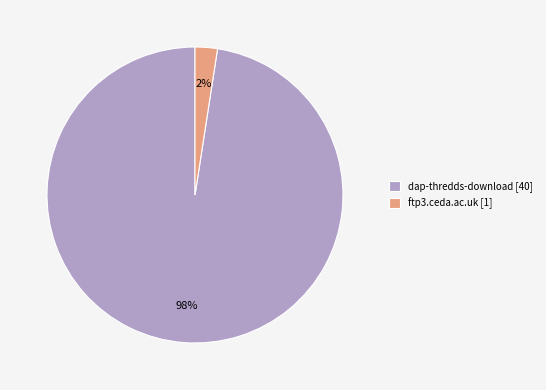

Which category has the biggest portion of the pie?

dap-thredds-download